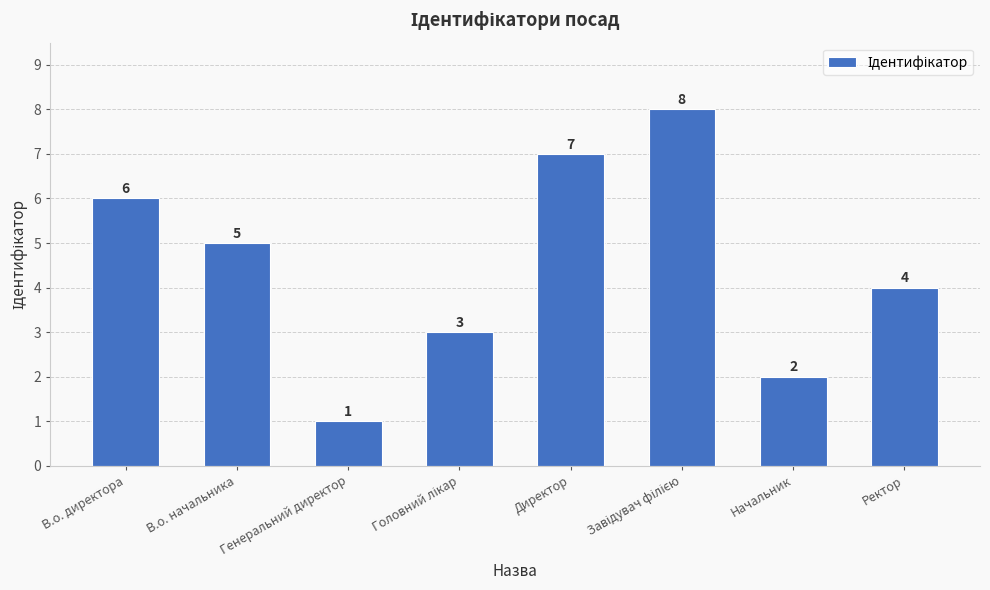

How many bars are there in total?

8